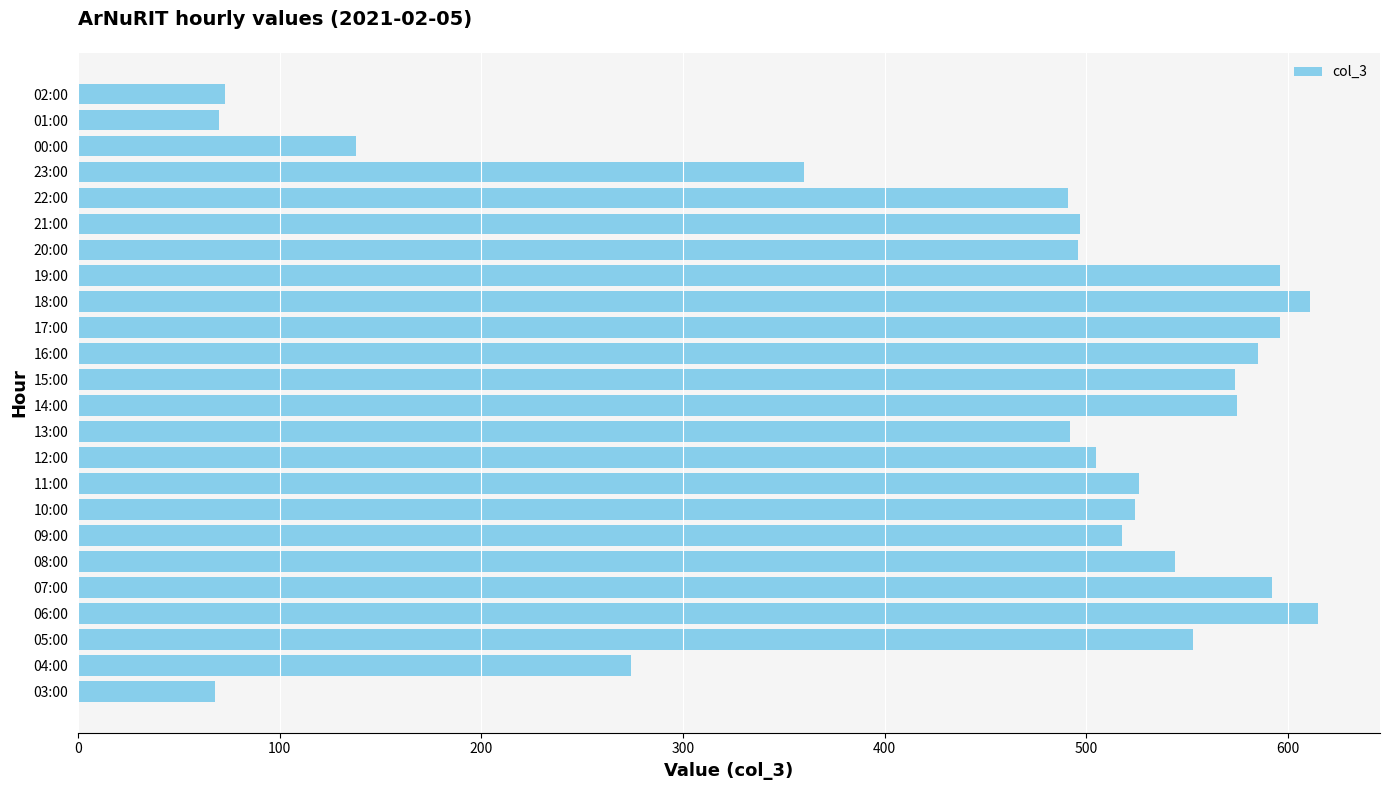

Does the chart contain stacked bars?

No